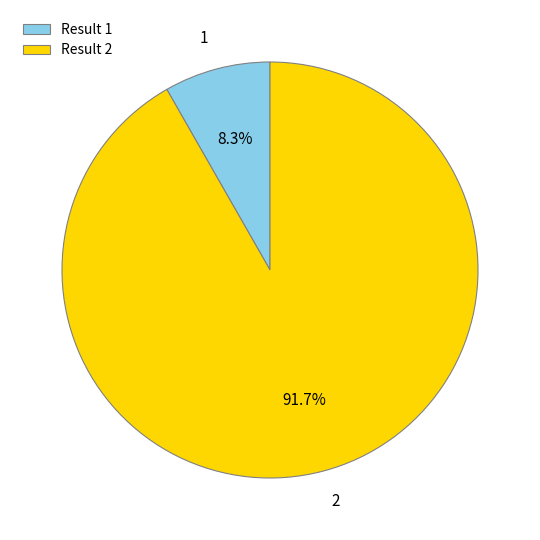

How many slices are in this pie chart?

2